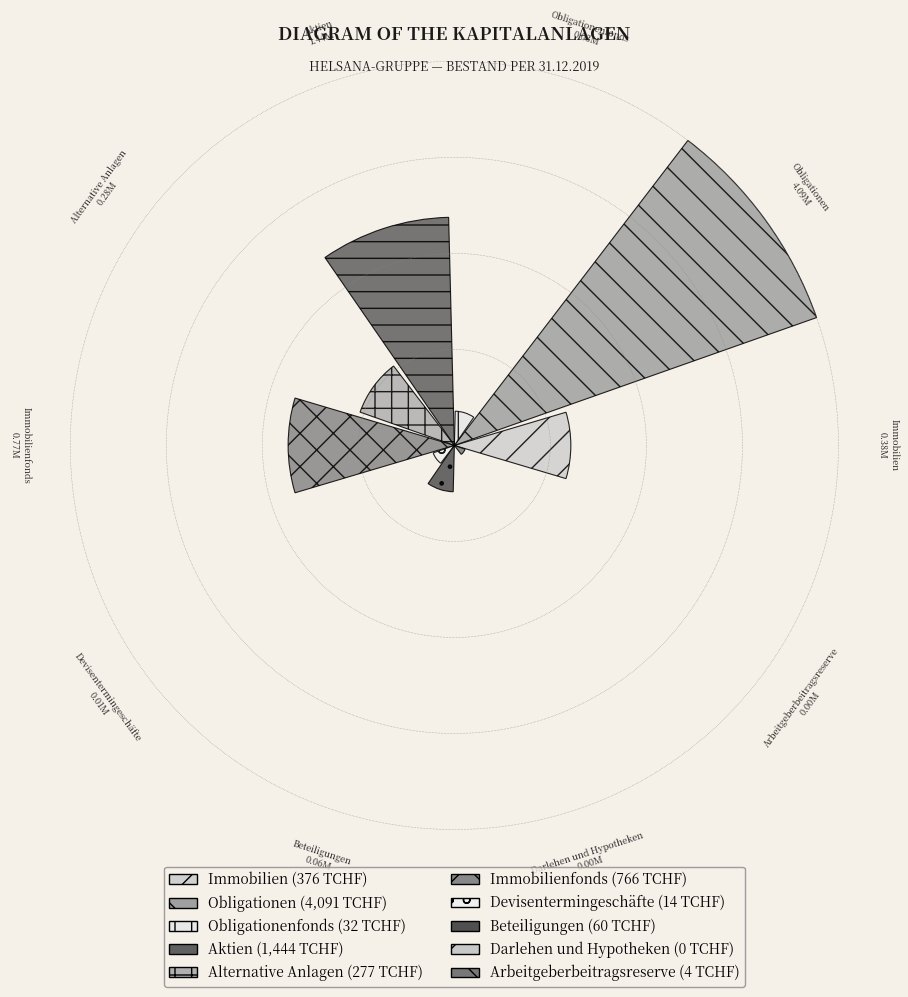

What is the total percentage of Immobilien and Beteiligungen?

6.2%